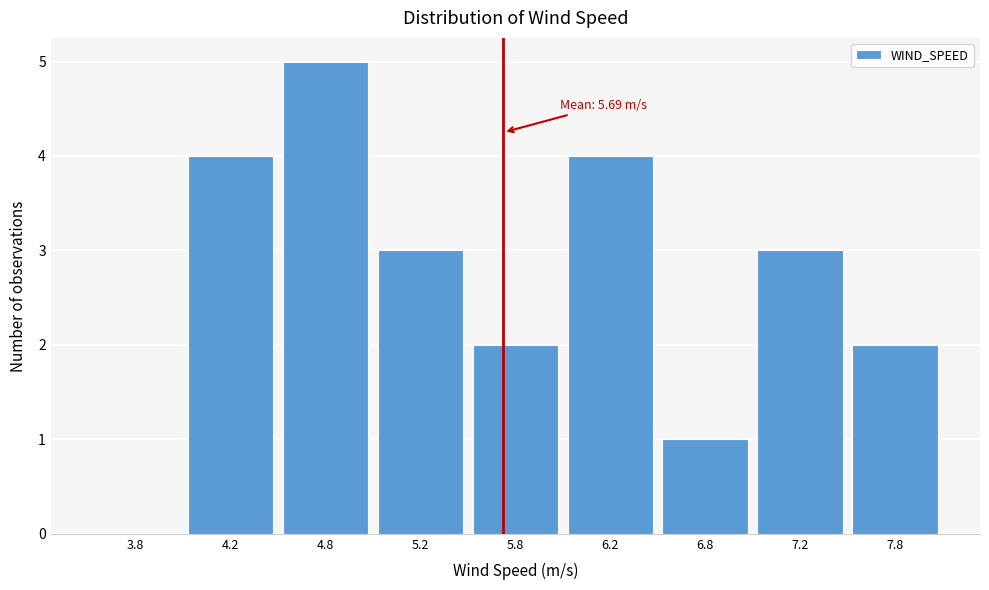

Reading left to right, what are all the values shown in this chart?

3.8=0	4.2=4	4.8=5	5.2=3	5.8=2	6.2=4	6.8=1	7.2=3	7.8=2